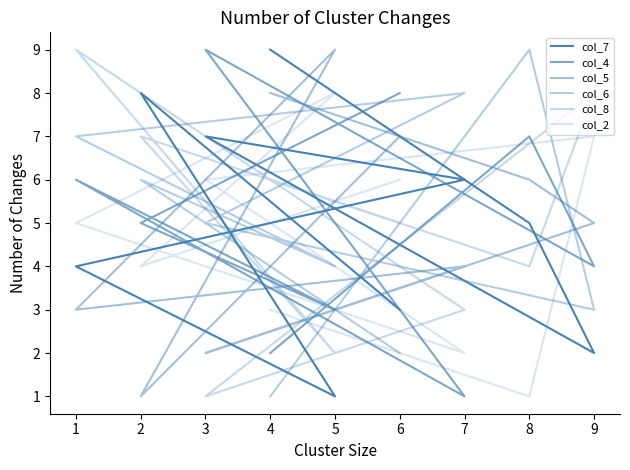

What is the maximum value shown in the chart?

9